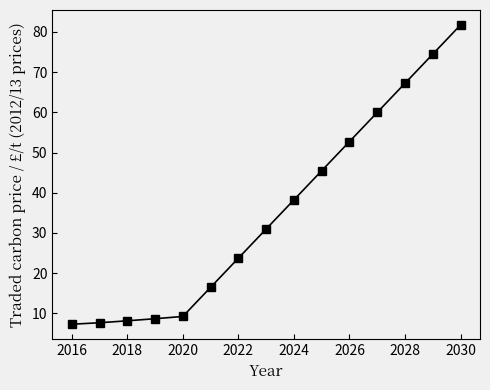

True or false: there are more than 2 points higher than both neighbors.

False